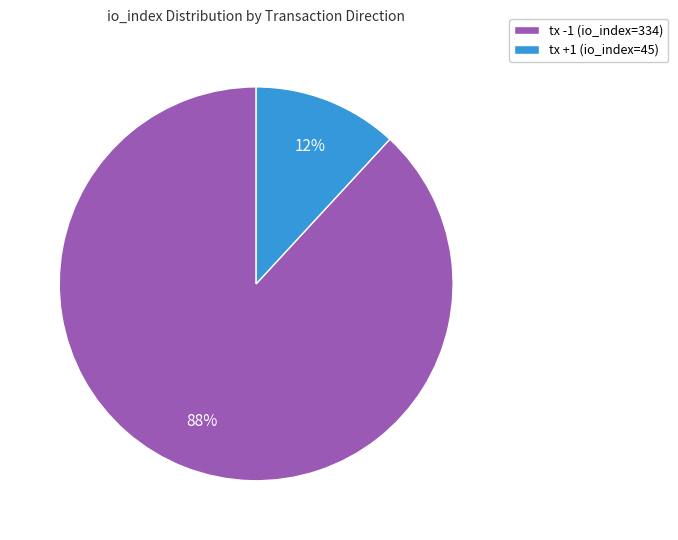

How many slices are in this pie chart?

2